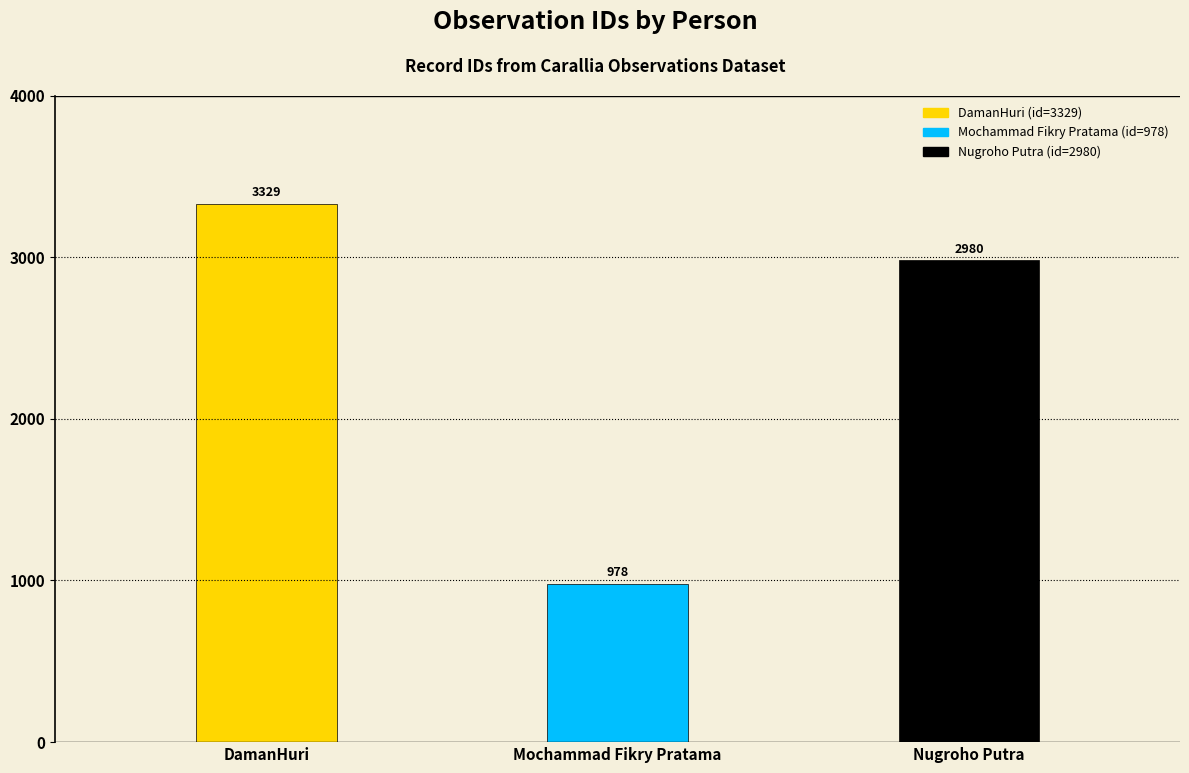

Is it true that the value at Mochammad Fikry Pratama is 978?

True